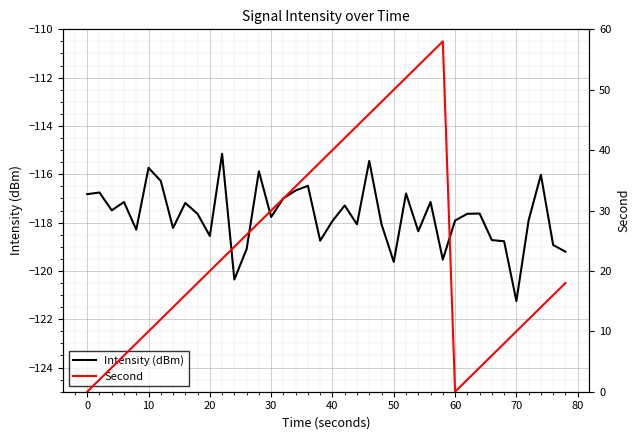

The value of Intensity (dBm) at 0 is -116.8. True or false?

True